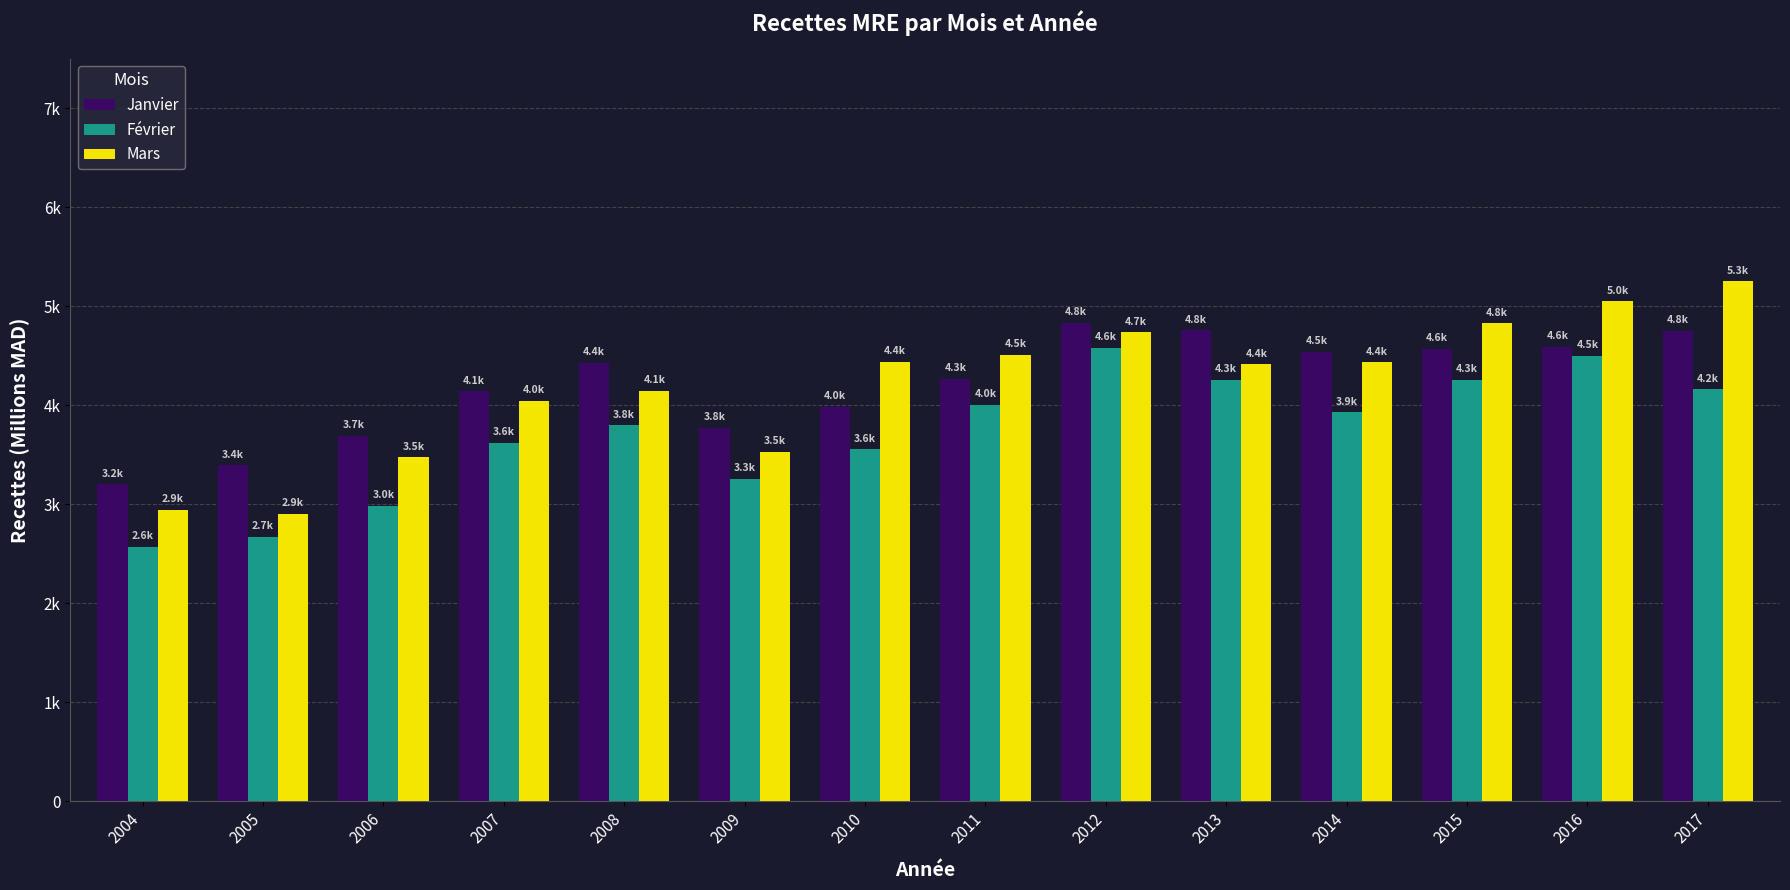

Which category has the highest value in the Février series?

2012